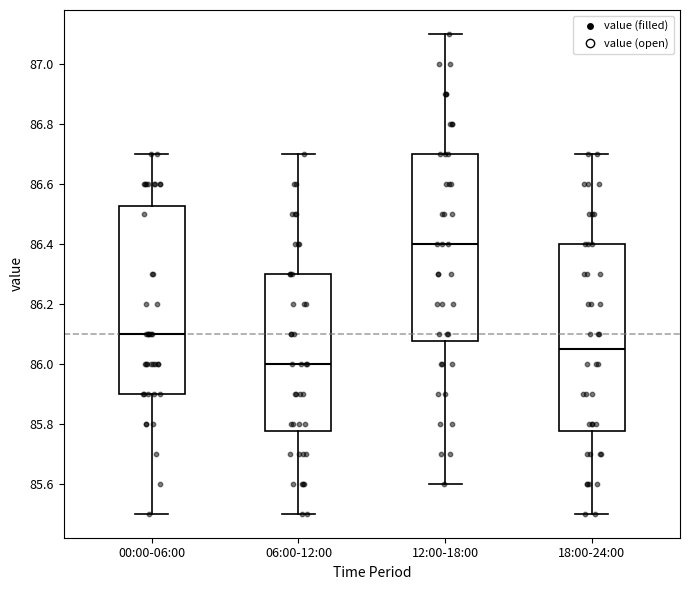

Reading left to right, read every box against the y-axis: the position of its median line, the range the box covers, and the ends of its whiskers. The values are not printed on the chart, so give them approximately, as read against the axis.

00:00-06:00: median 86.10, box 85.90 to 86.52, whiskers 85.50 to 86.70
06:00-12:00: median 86.00, box 85.78 to 86.30, whiskers 85.50 to 86.70
12:00-18:00: median 86.40, box 86.08 to 86.70, whiskers 85.60 to 87.10
18:00-24:00: median 86.06, box 85.78 to 86.40, whiskers 85.50 to 86.70